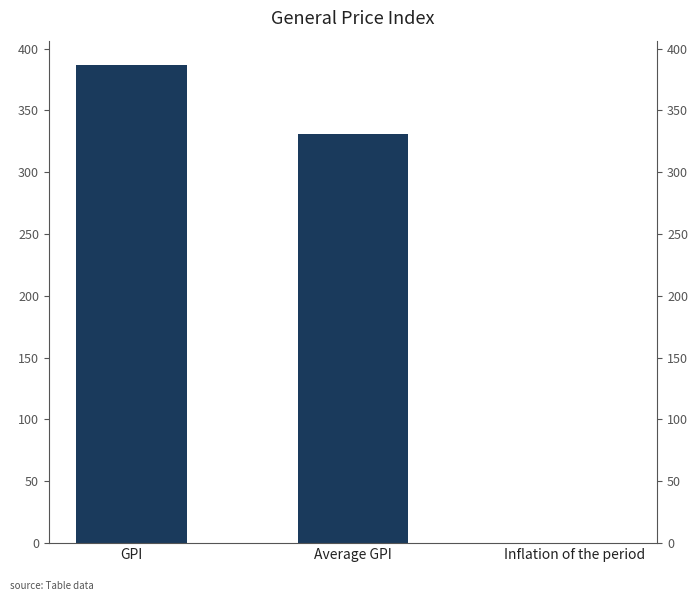

How many bars are there in total?

3